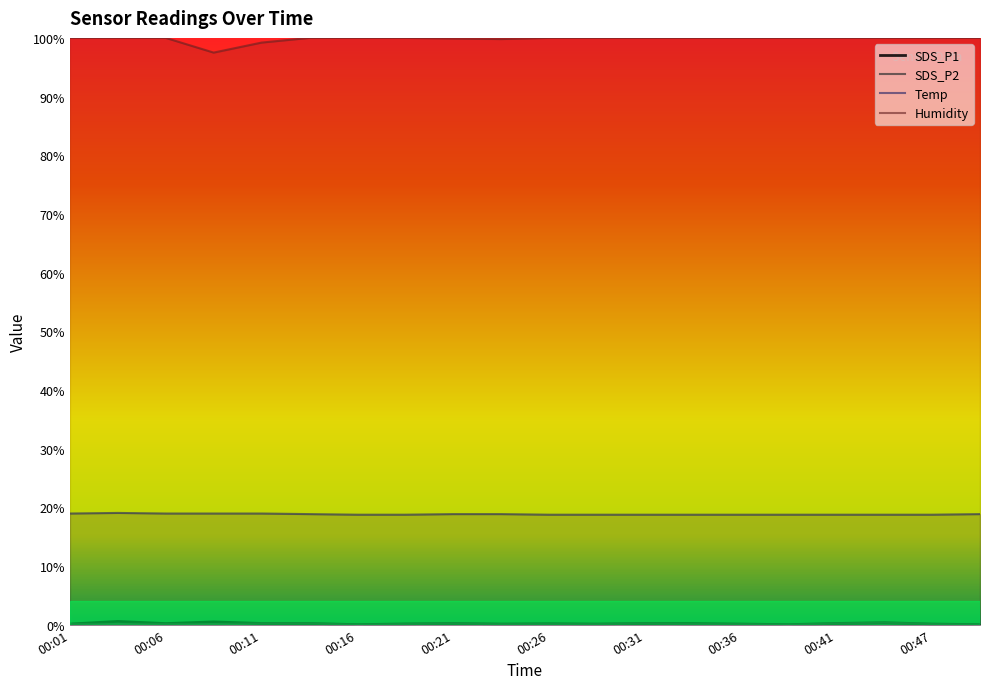

At 00:29, list the series in order from largest to smallest.

Humidity, Temp, SDS_P1, SDS_P2